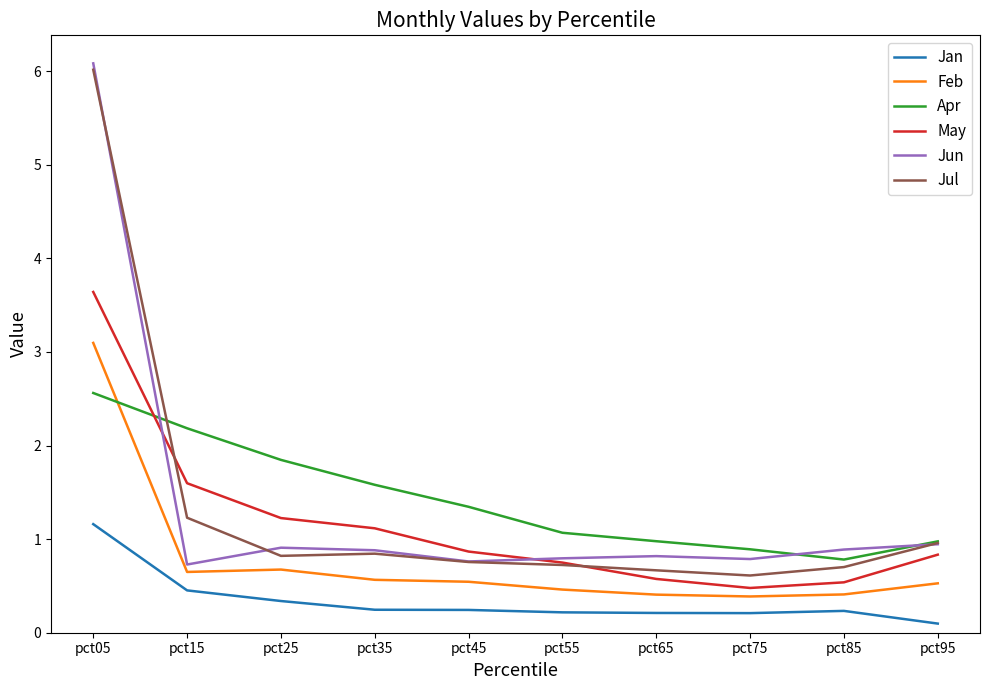

Which label corresponds to the largest value in the chart?

pct05